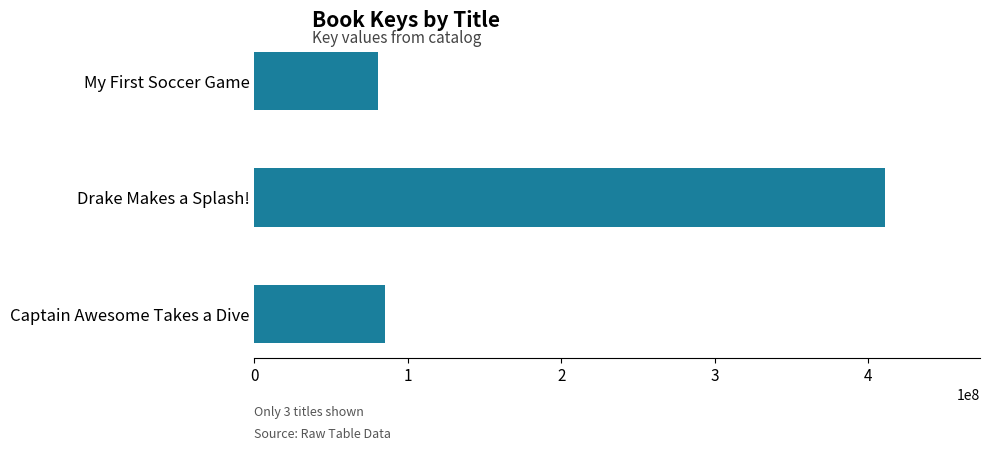

How many values are below 85080793?

1